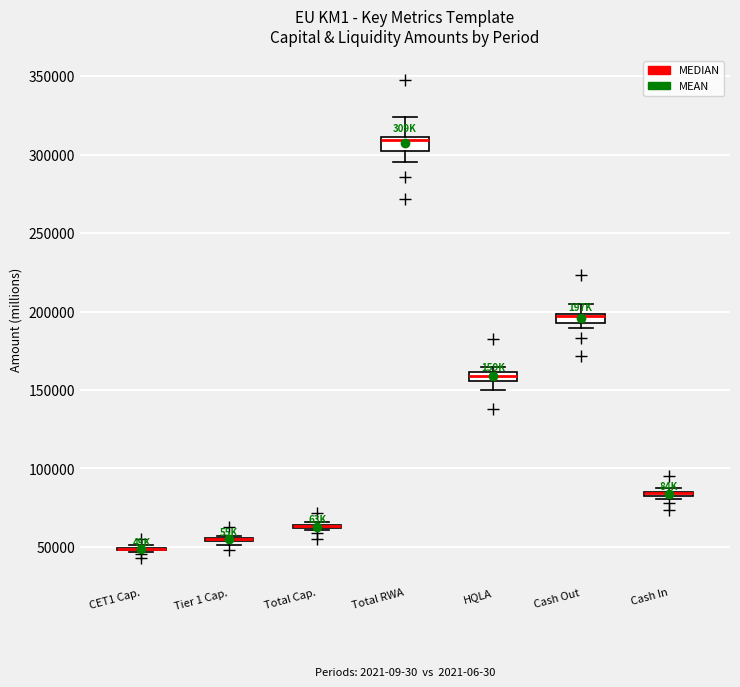

Where does the upper whisker of the box for Cash Out end on the y-axis? The values are not printed on the chart, so give them approximately, as read against the axis.

205000